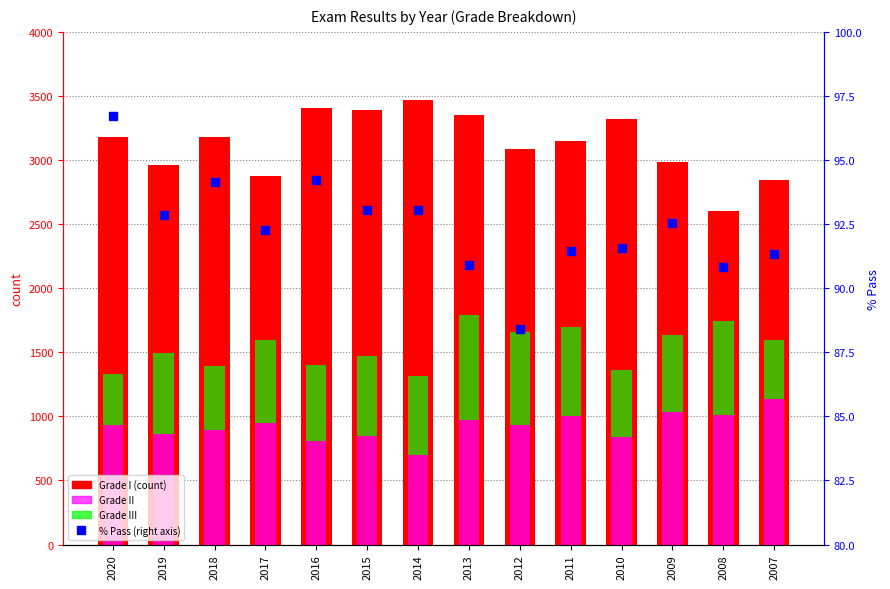

Read the Grade I value at 2012.

3087.0